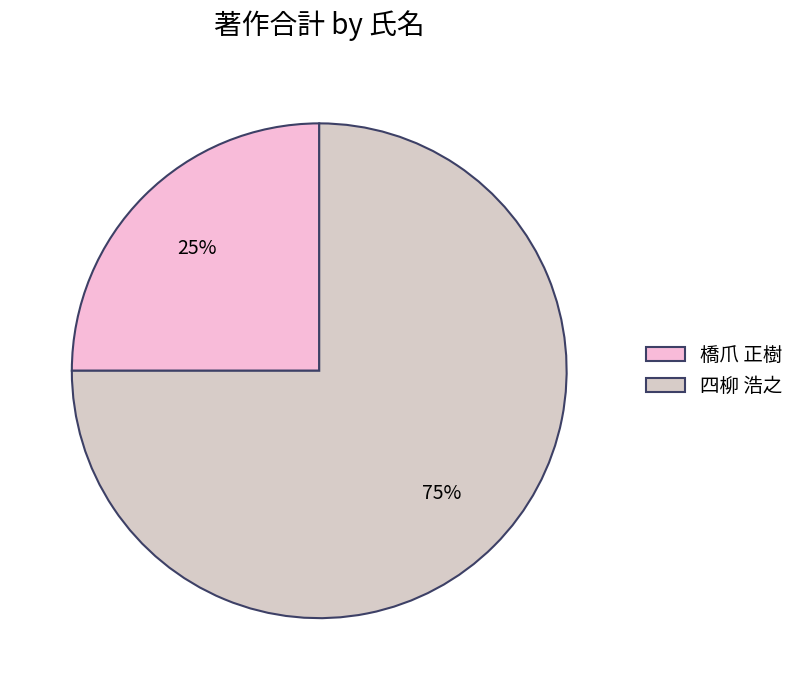

Rank the categories by value from lowest to highest.

橋爪 正樹, 四柳 浩之